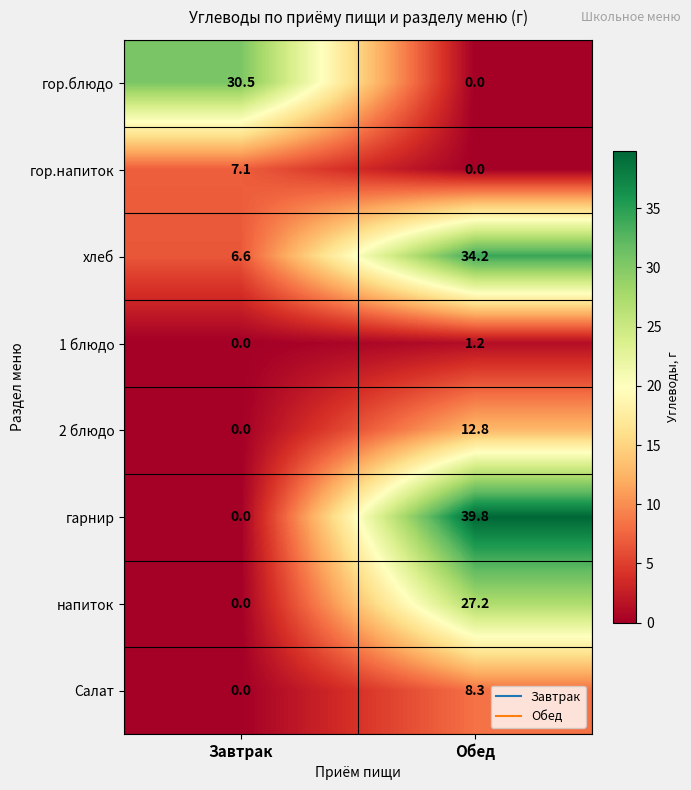

The гор.блюдо series shows 54.4 at Завтрак. True or false?

False